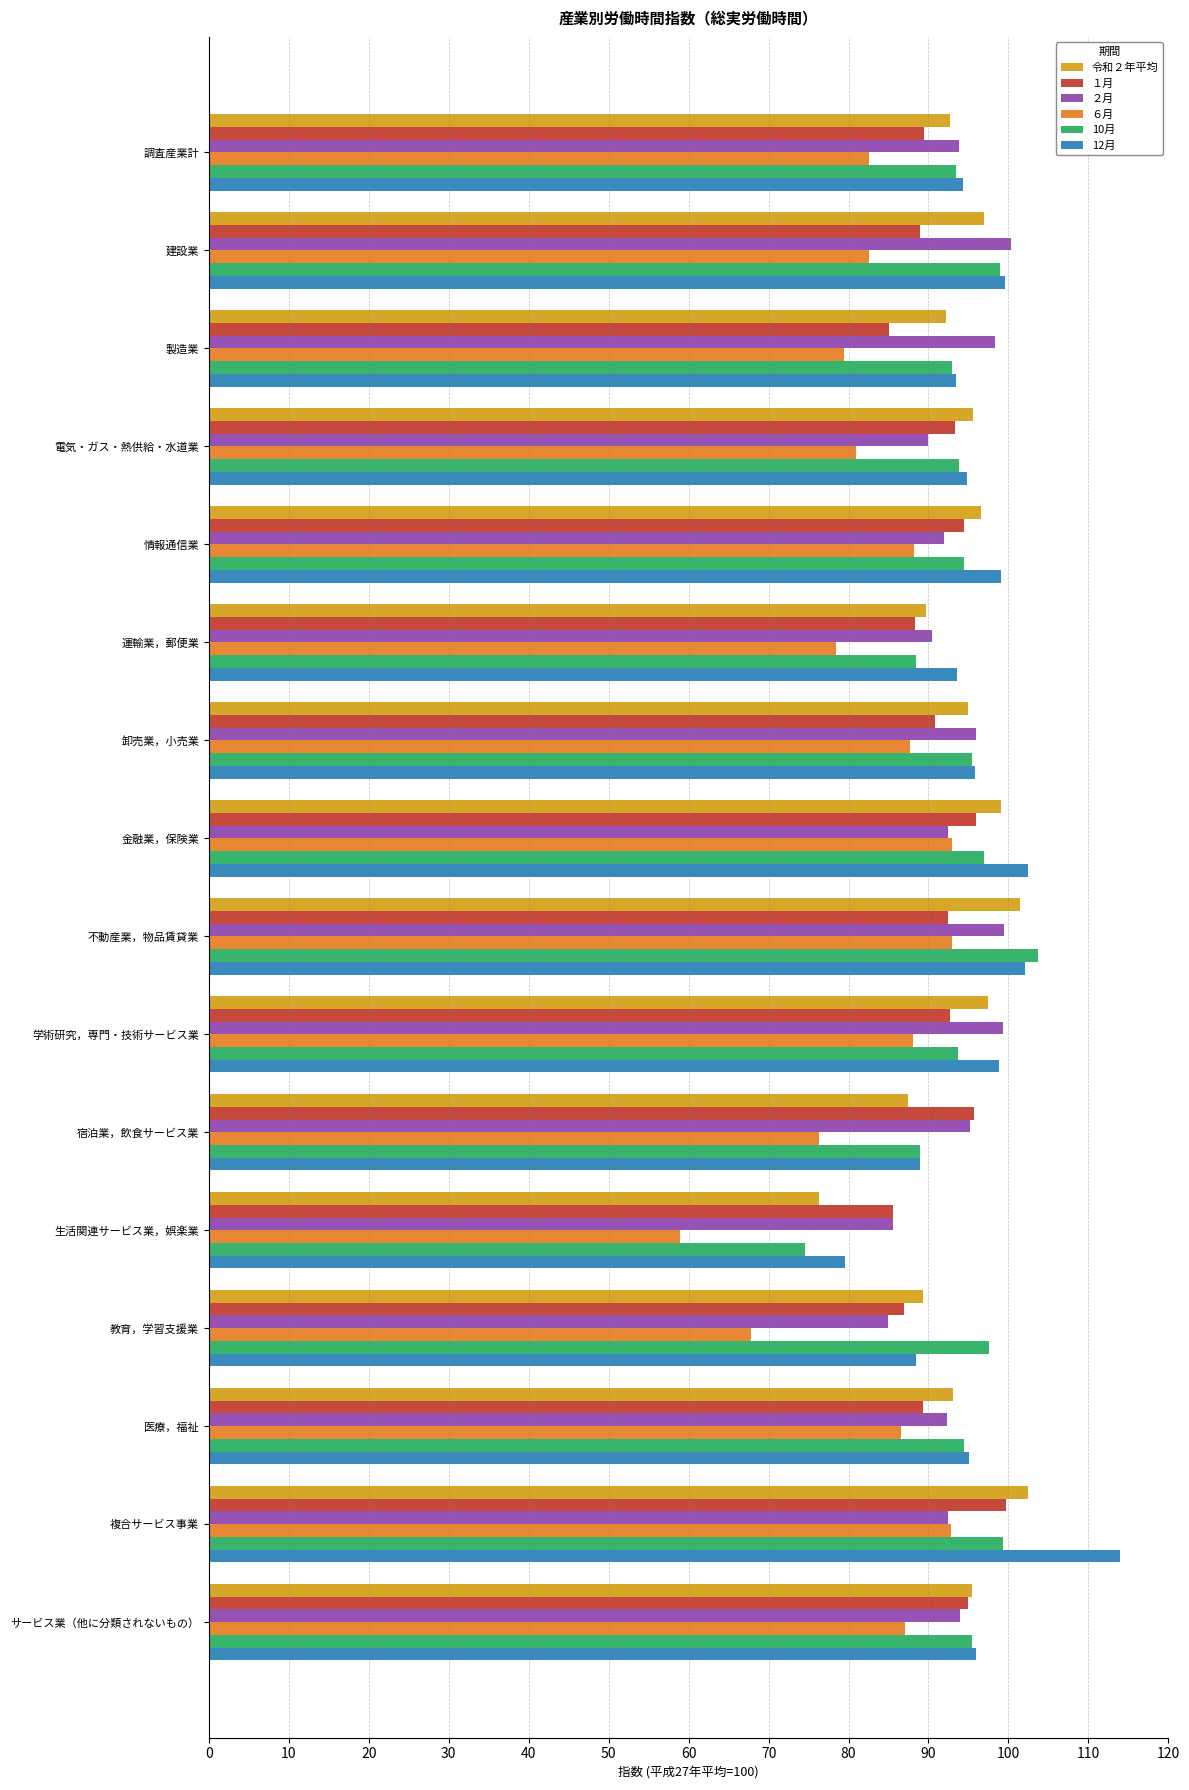

What is the sum of all ２月 values?

1496.2